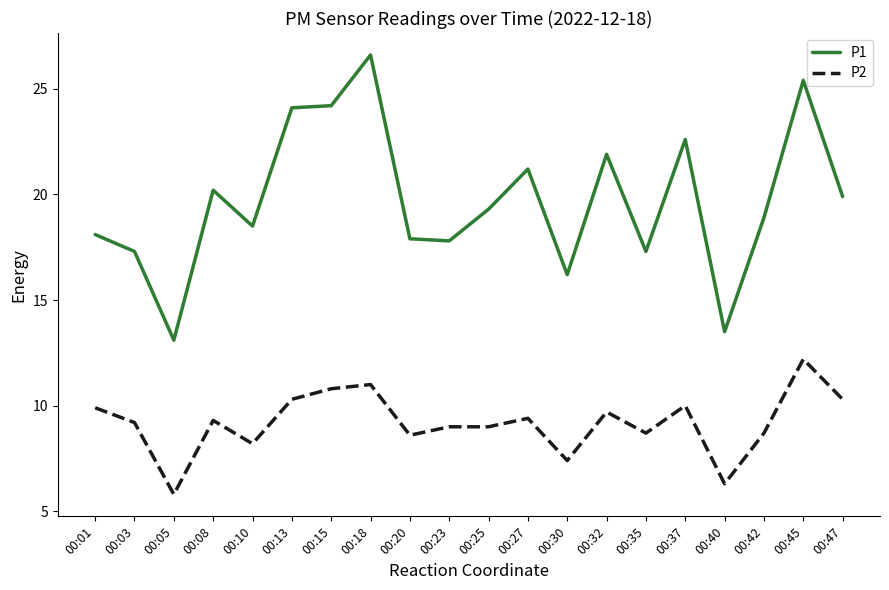

At how many categories does at least one series exceed 16?

18